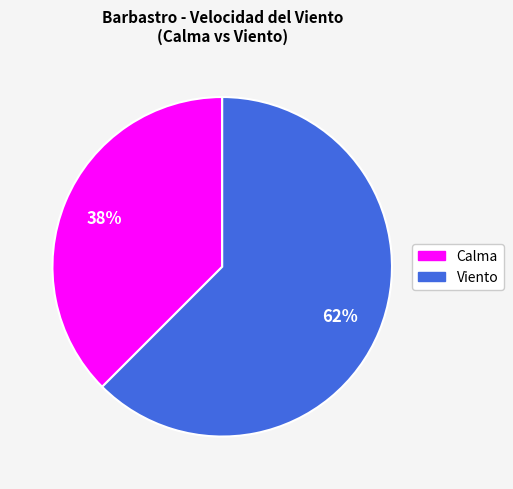

To the nearest percent, what is the average slice percentage?

50%